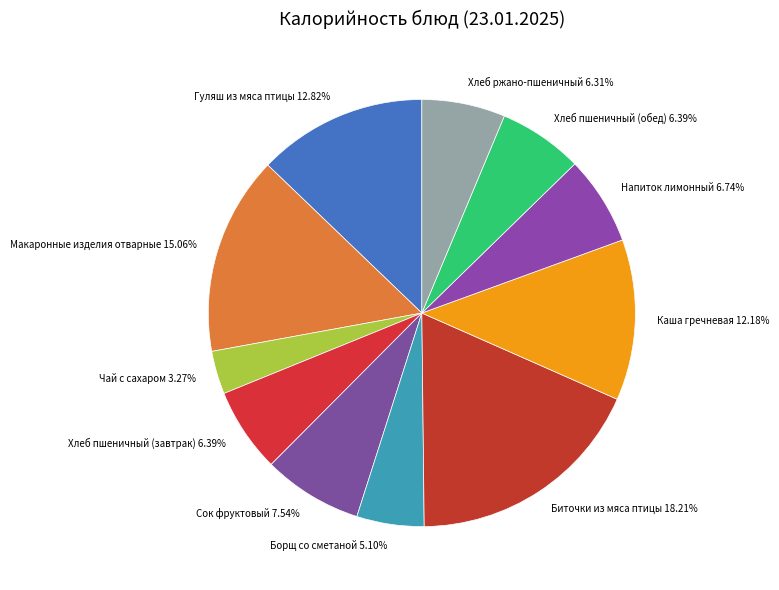

Which slice is the largest?

Биточки из мяса птицы